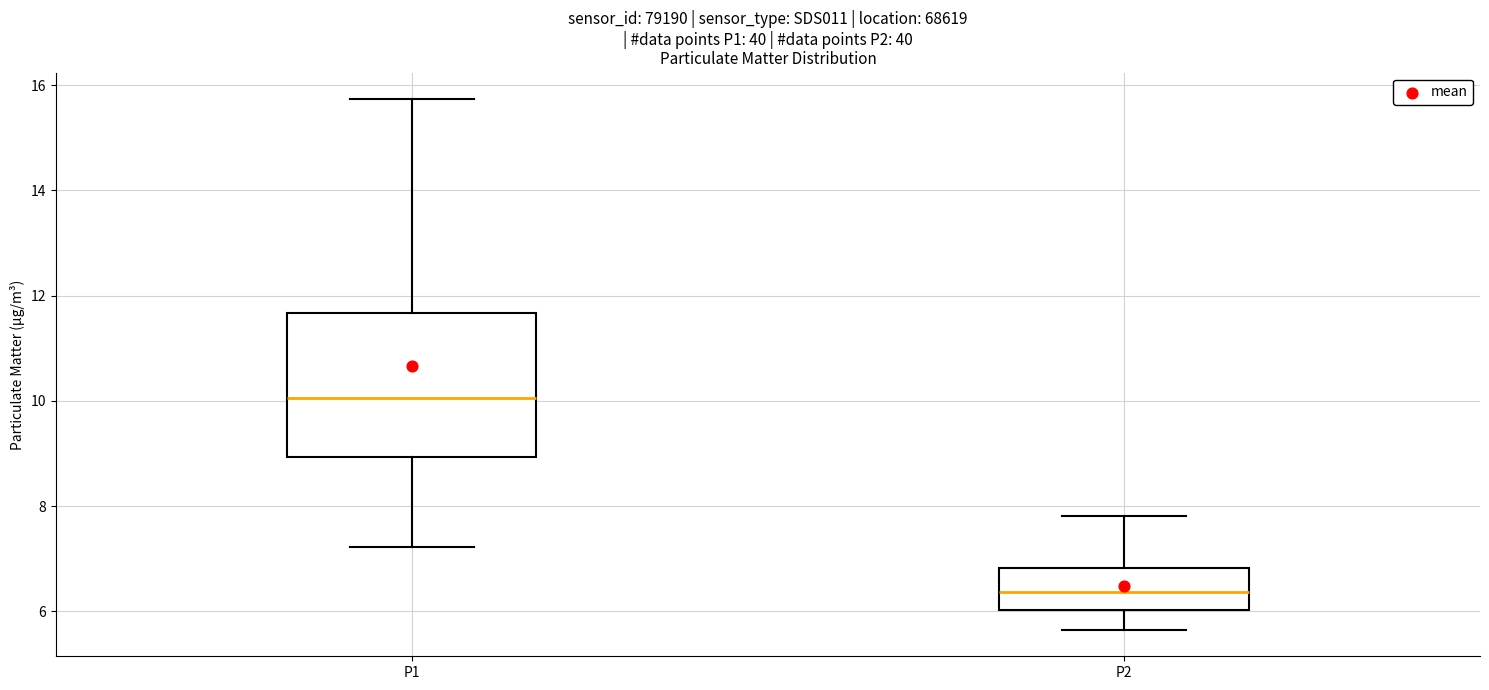

Reading left to right, transcribe this box plot: for each box, give where its median line is, the range the box spans, and where its two whiskers end, as read against the y-axis. The values are not printed on the chart, so give them approximately, as read against the axis.

P1: median 10.0, box 9.0 to 11.6, whiskers 7.2 to 15.8
P2: median 6.4, box 6.0 to 6.8, whiskers 5.6 to 7.8